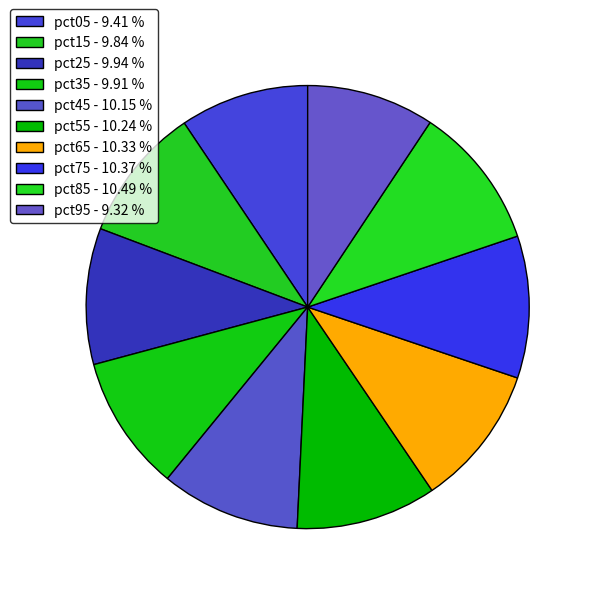

Approximately how many times larger is the value at pct85 compared to pct25?

1.1